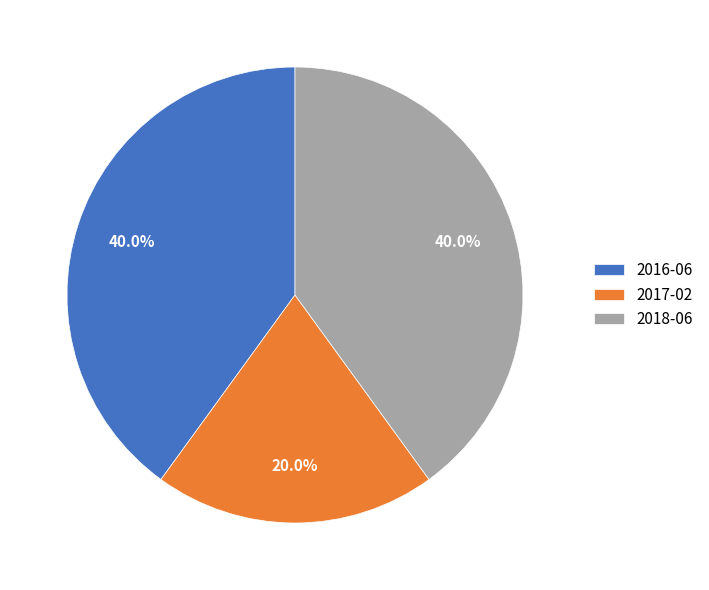

Does any single category account for the majority?

No